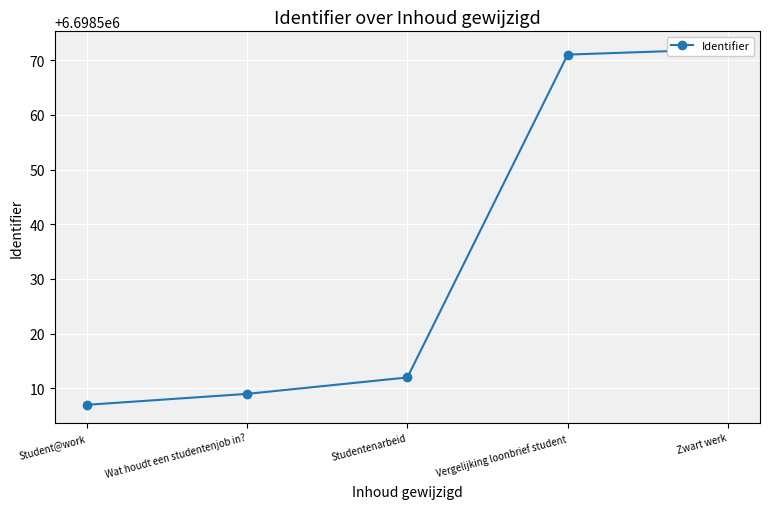

List the labels in order of value, largest first.

Zwart werk, Vergelijking loonbrief student, Studentenarbeid, Wat houdt een studentenjob in?, Student@work